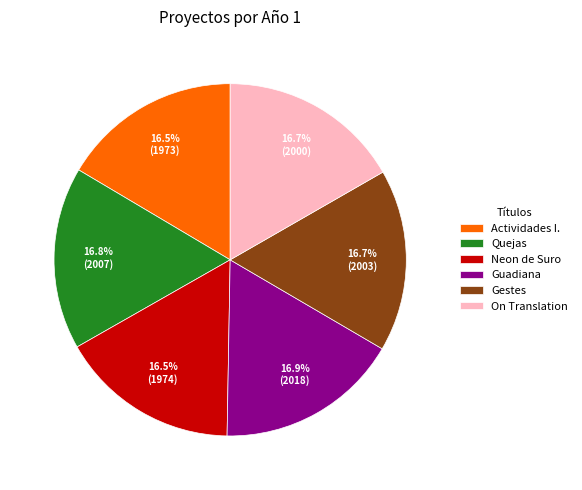

Does Actividades I. account for over 50% of the chart?

No